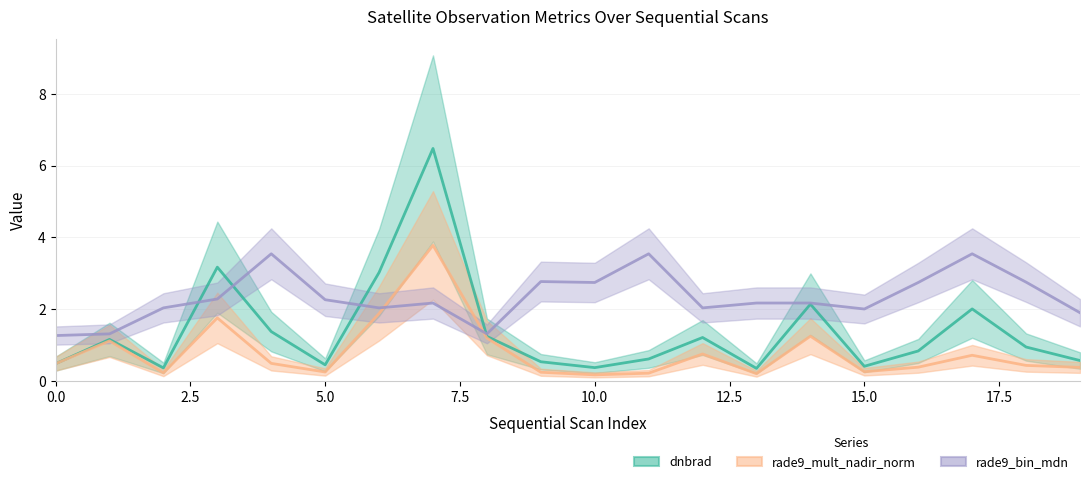

Which series has the largest total across all categories?

rade9_bin_mdn